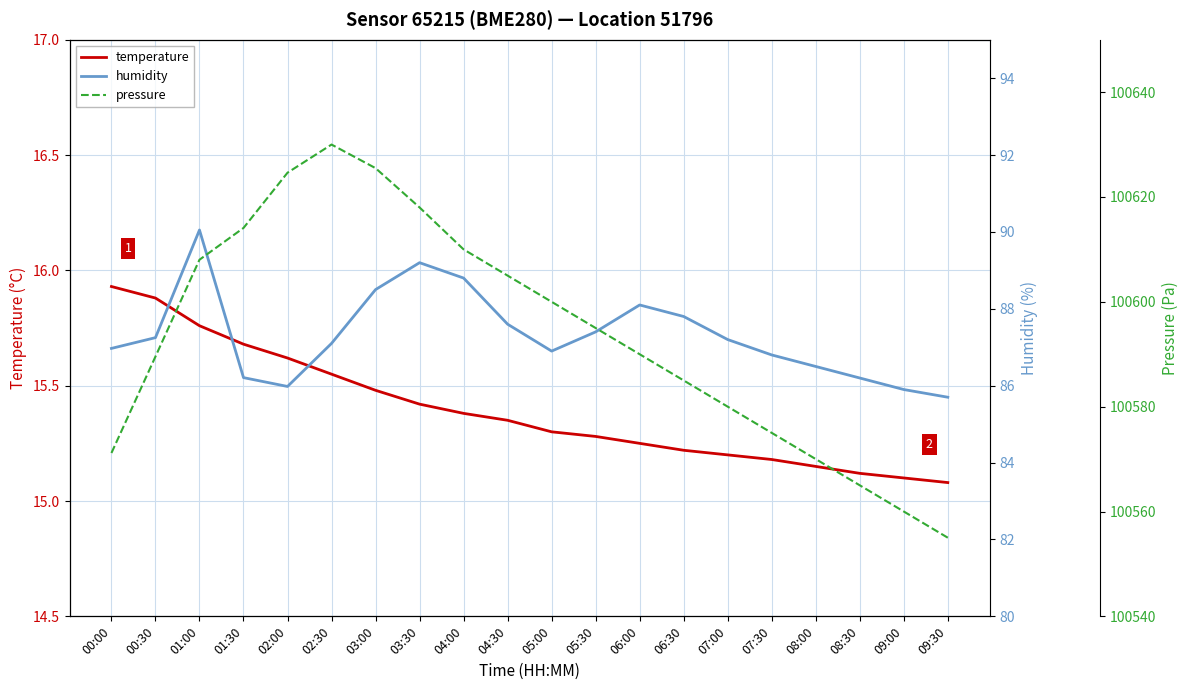

The value of pressure at 04:30 is 20145.2. True or false?

False